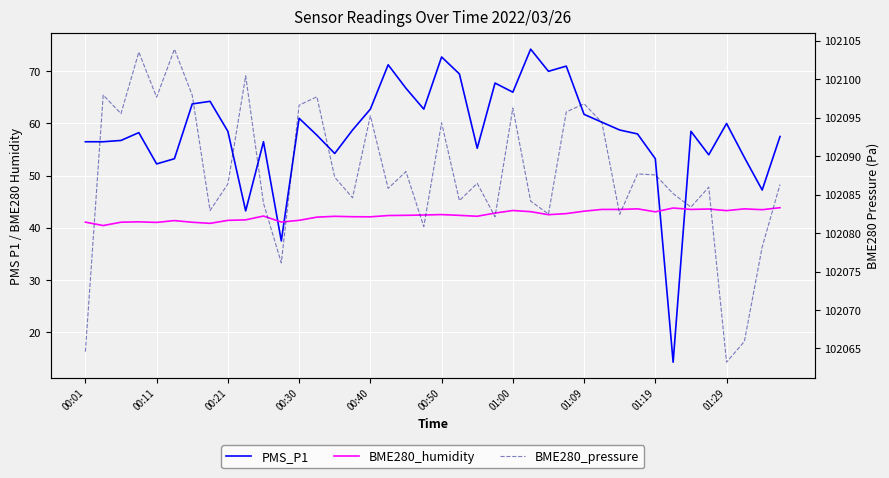

Between 25 and 28, which series saw the biggest shift?

BME280_pressure